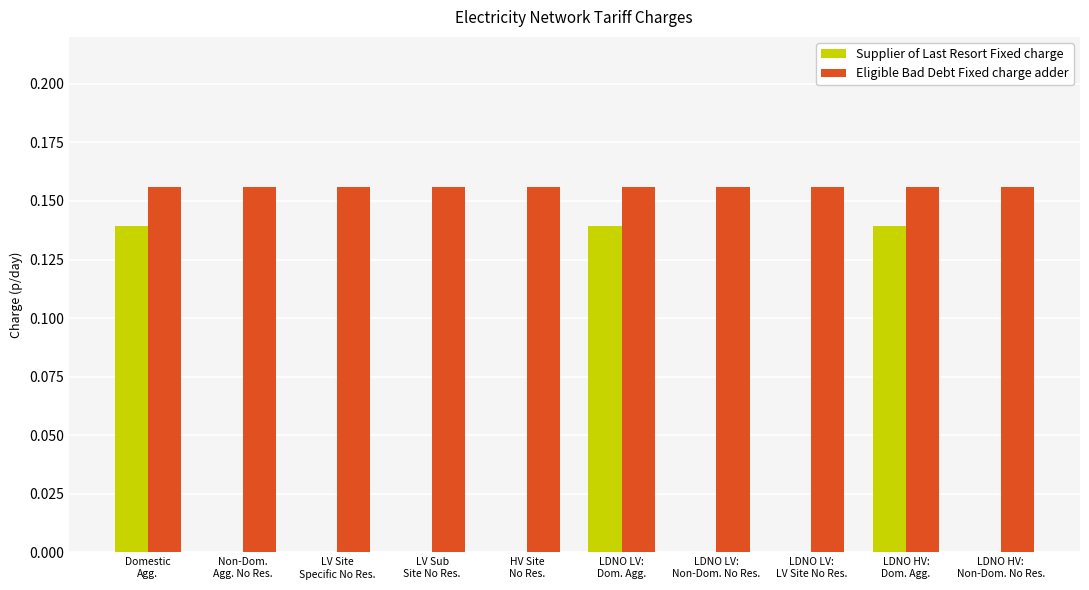

What is the sum of all Supplier of Last Resort Fixed charge values?

0.4